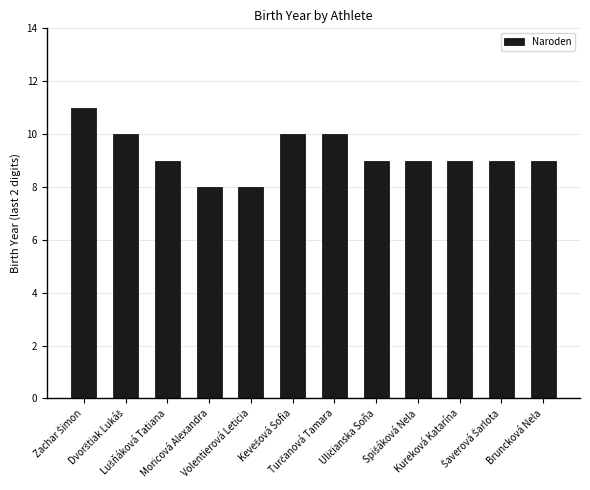

What is the average value?

9